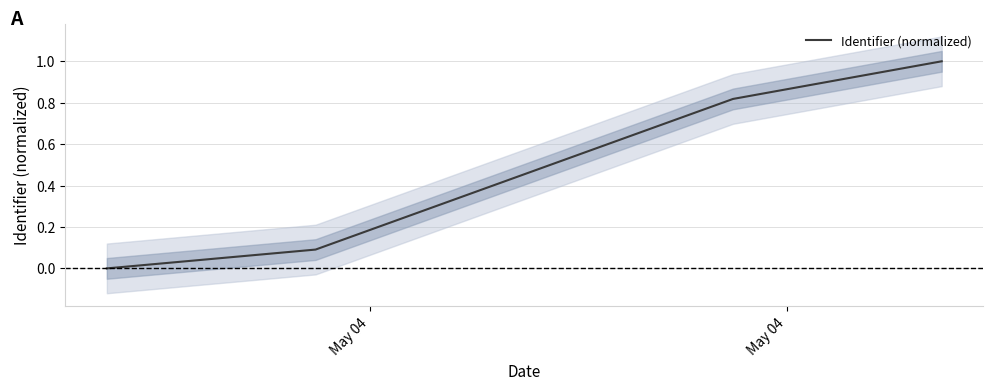

Reading left to right, transcribe all the data shown in this chart.

0.0	0.1	0.5	0.8	1.0